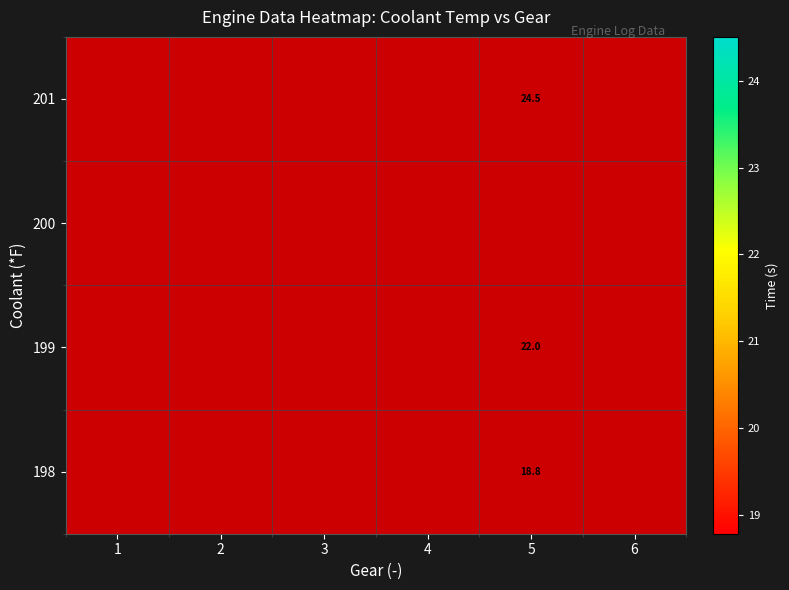

Which has a higher value, 3 or 2?

2